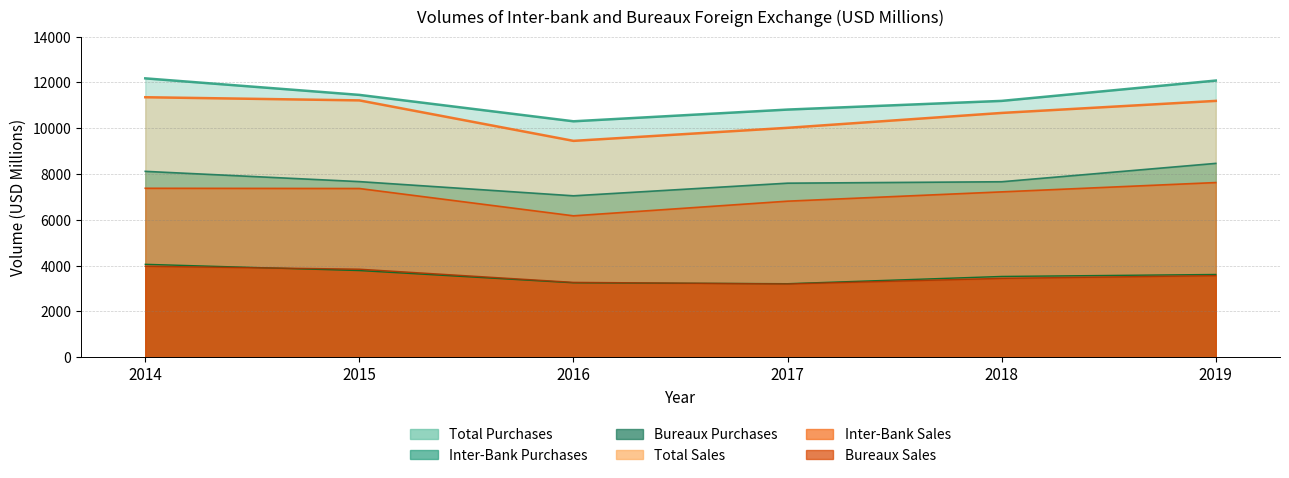

What is the minimum value shown in the chart?

3203